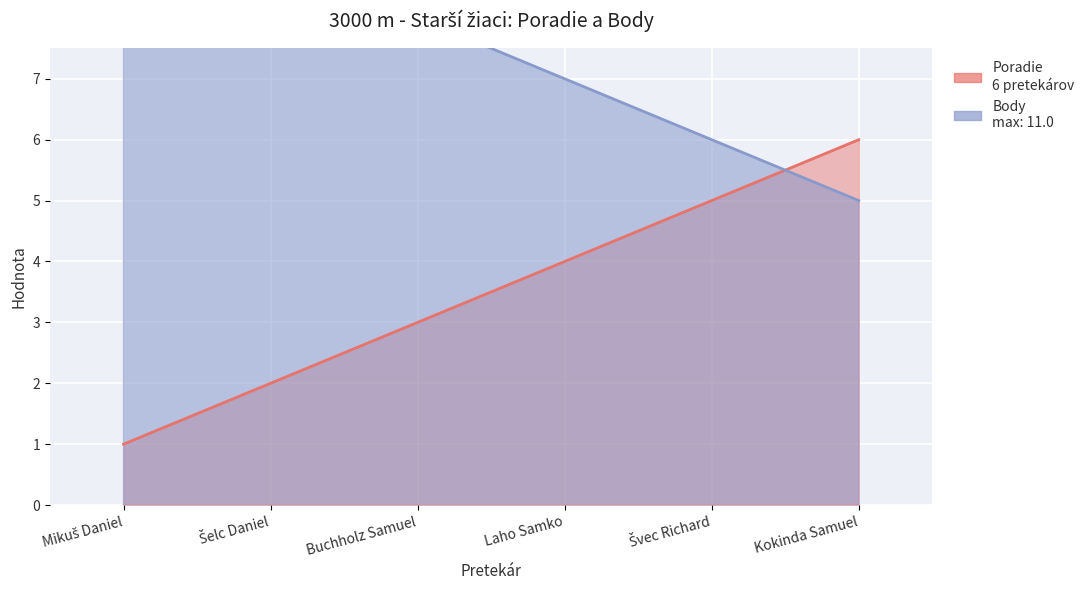

True or false: Poradie has more than 2 points higher than both neighbors.

False